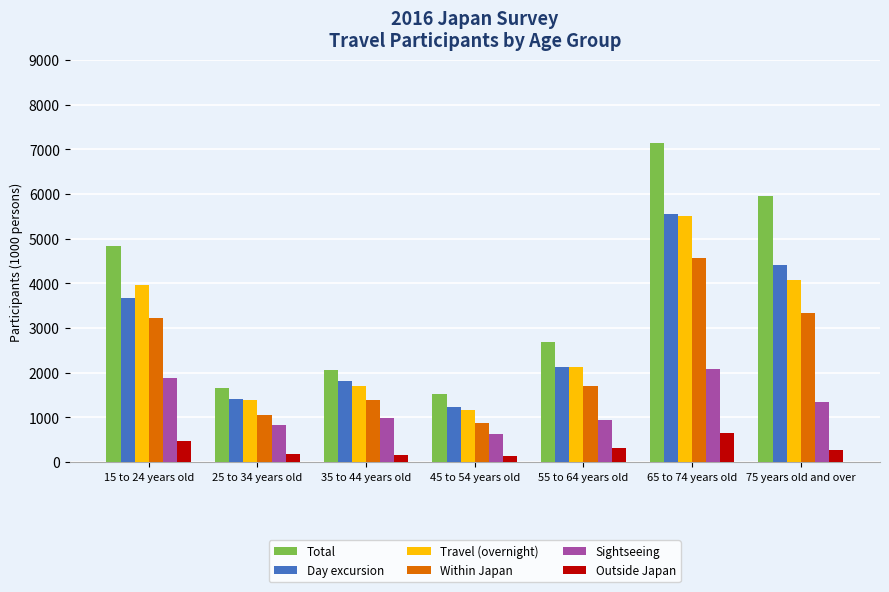

What position from the left is 45 to 54 years old?

4